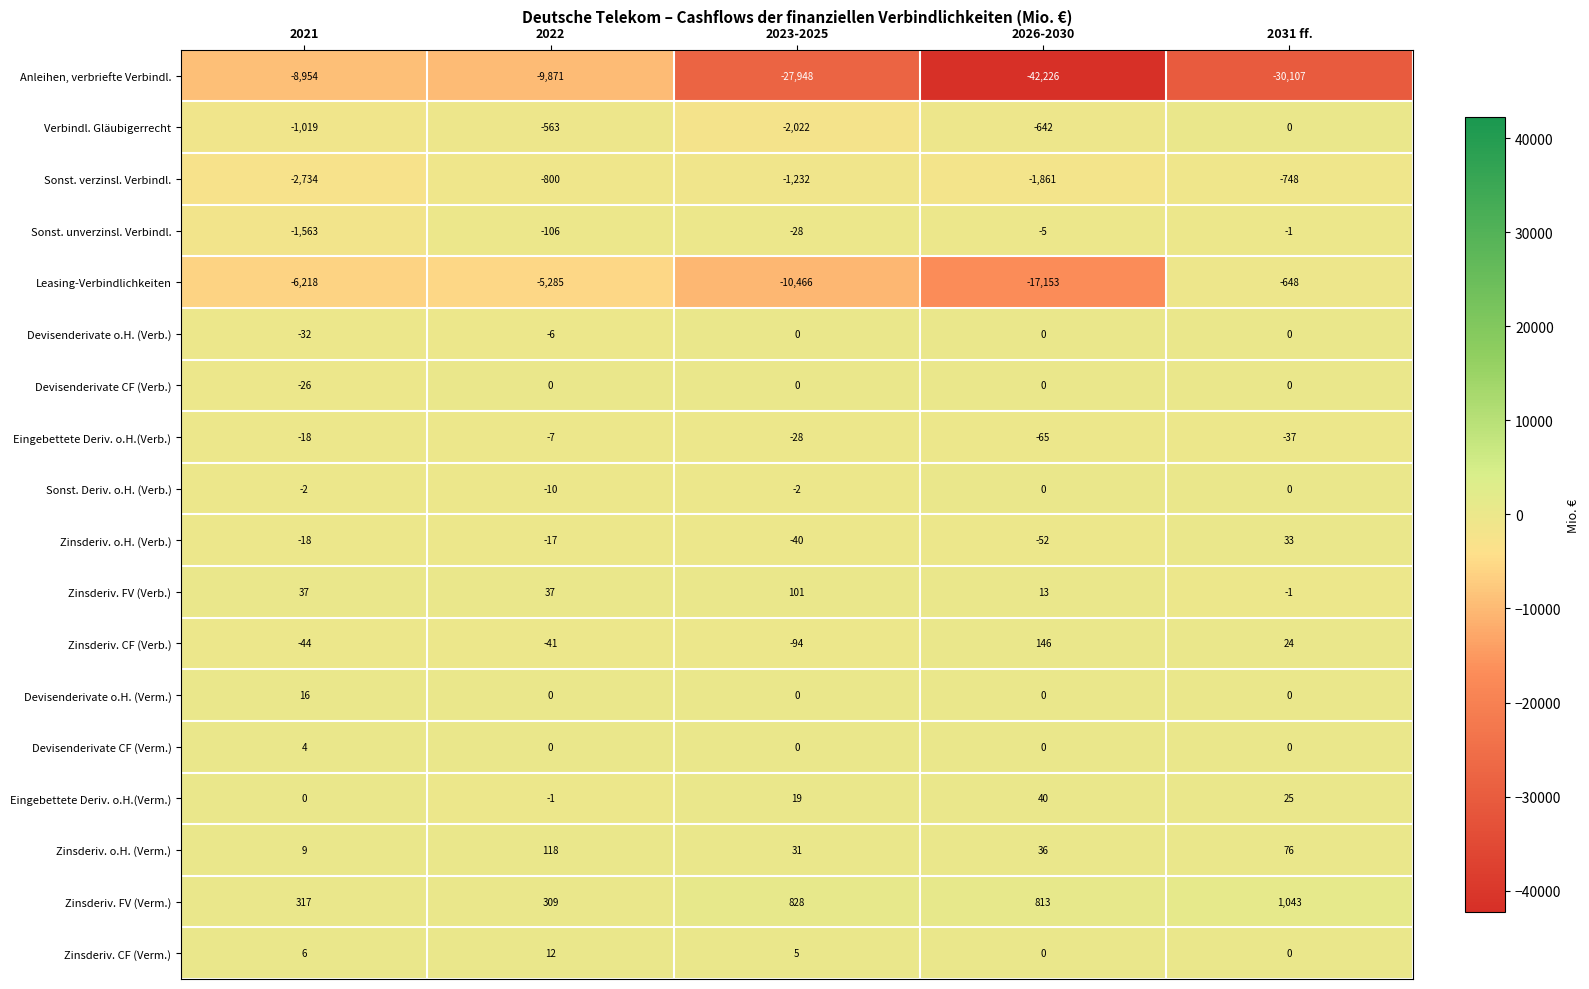

Between 2021 and 2031 ff., which series saw the biggest shift?

Anleihen, verbriefte Verbindl.